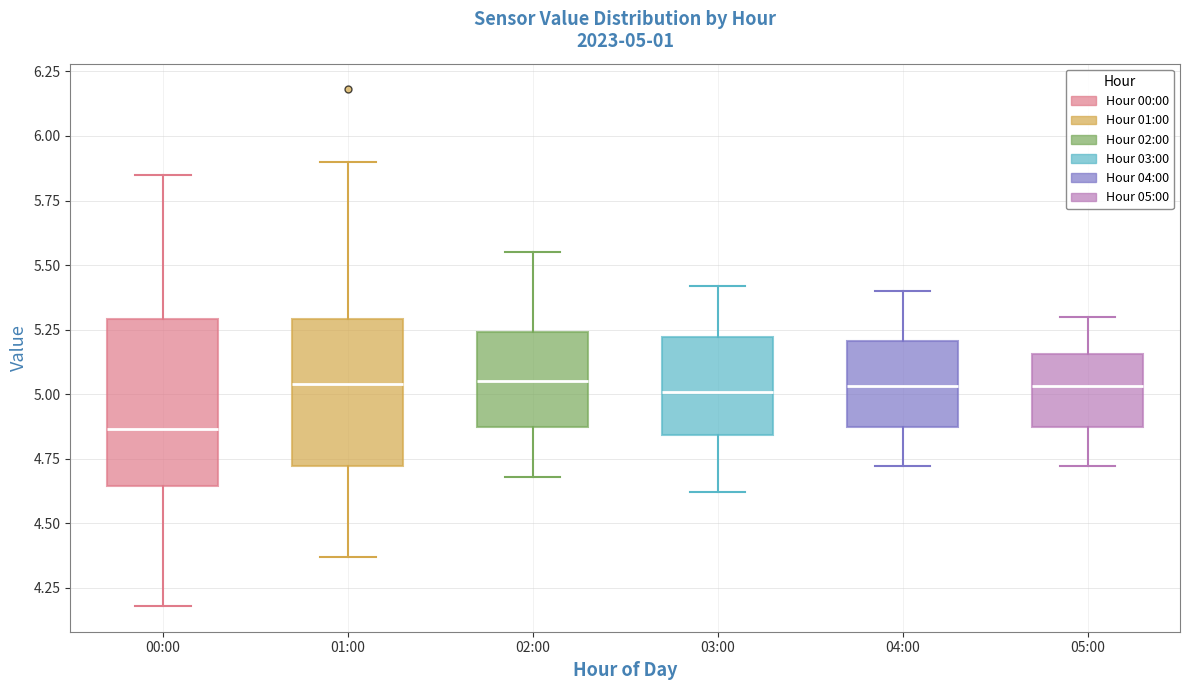

Which box is the tallest, from its lower edge to its upper edge?

00:00